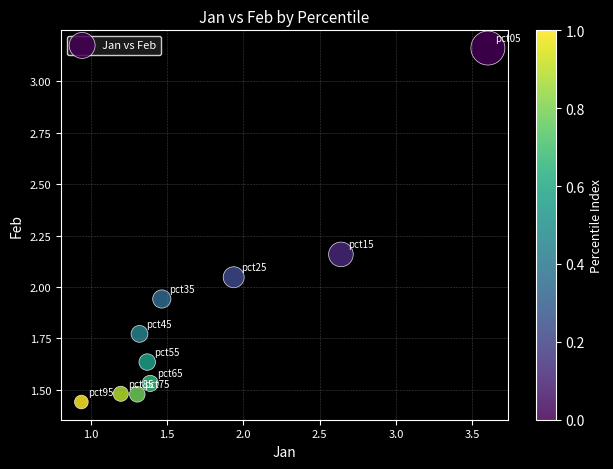

What is the average X value?

1.7